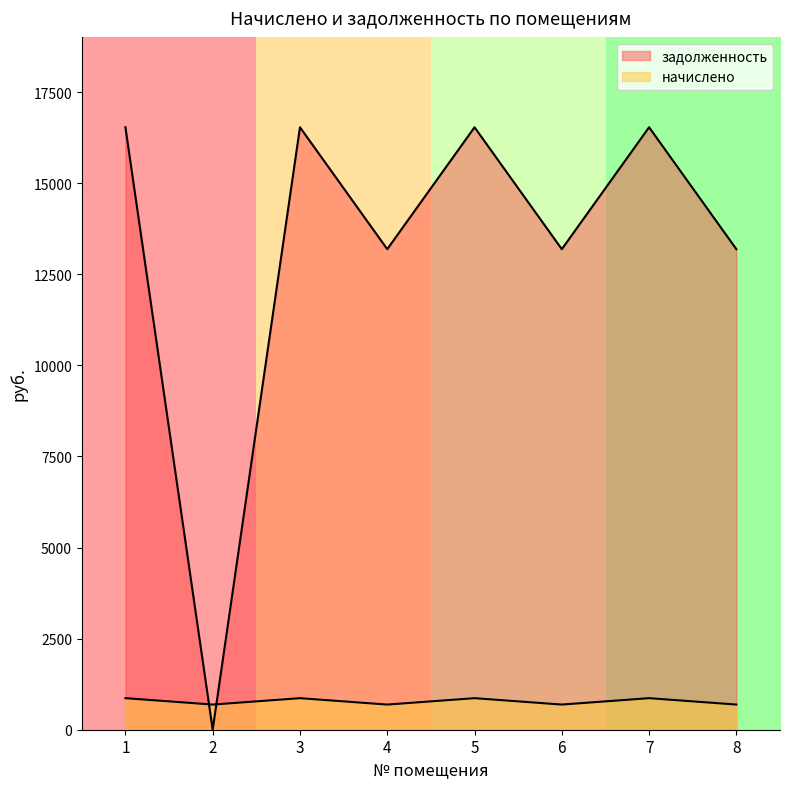

Between 2 and 5, which series saw the biggest shift?

задолженность